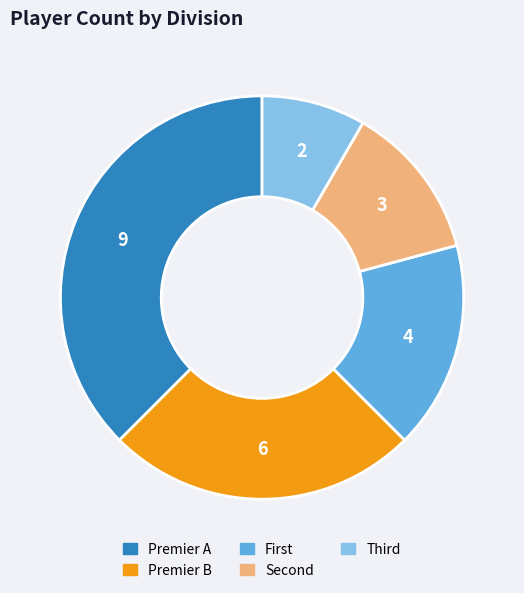

What is the largest slice in the pie chart?

Premier A